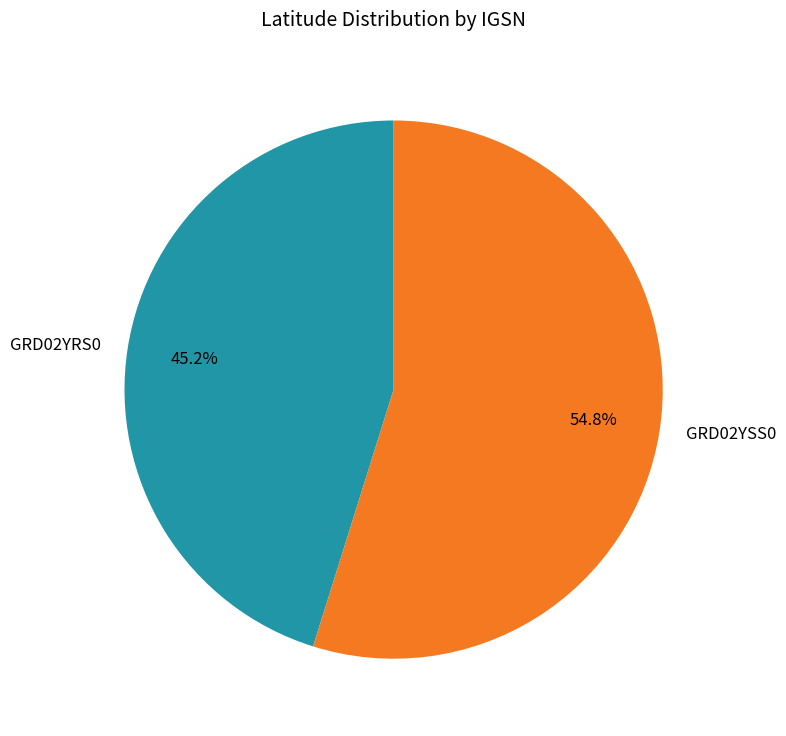

The GRD02YRS0 slice represents 33% of the pie. True or false?

False